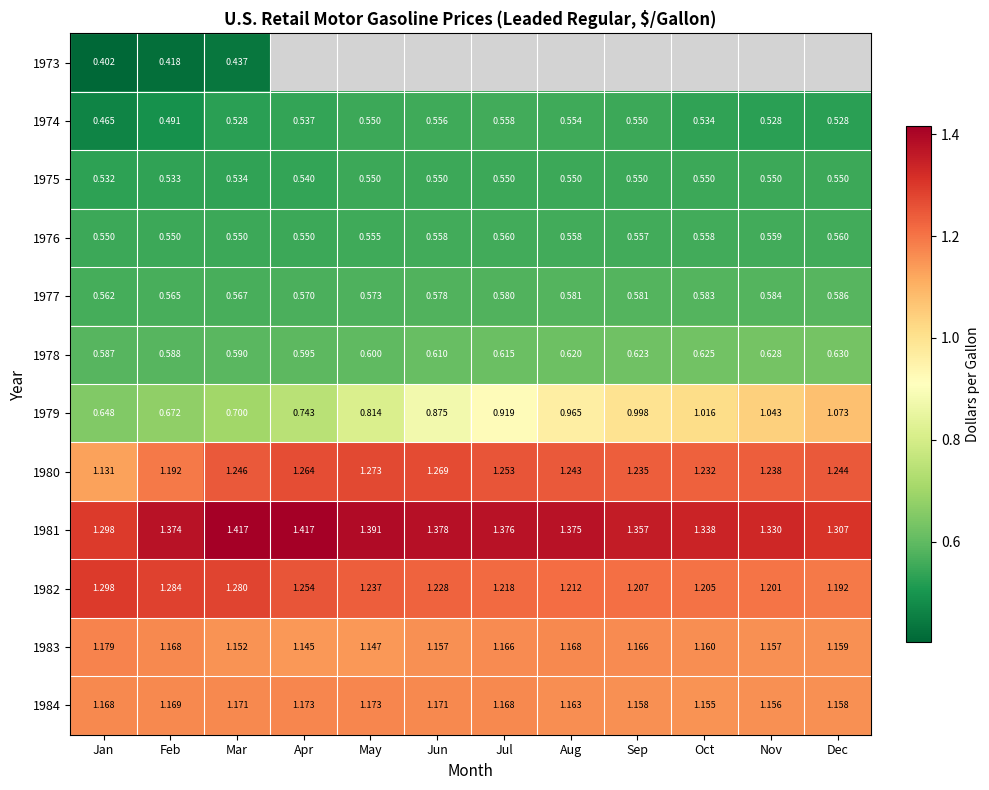

At which label is 1980 closest to 1?

Jan